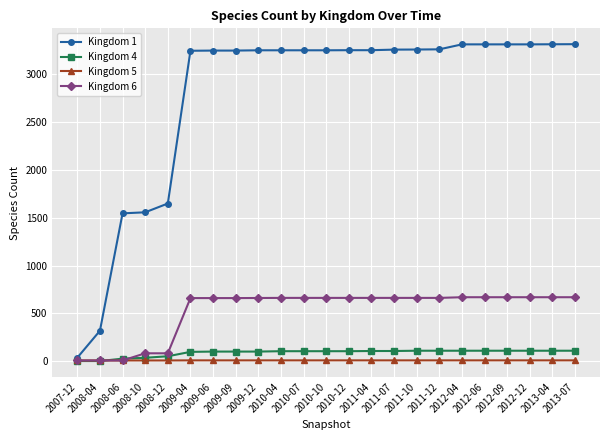

What is the sum of all Kingdom 6 values?

12113